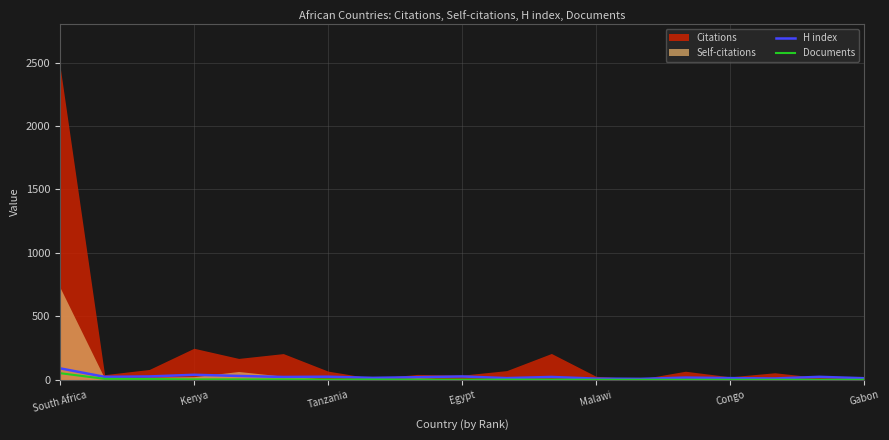

True or false: Documents and H index cross at least once.

False